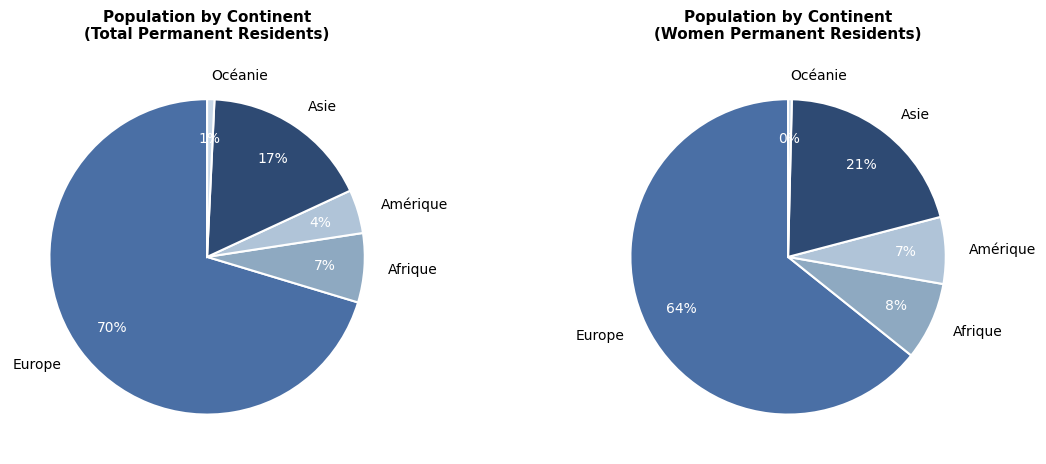

What is the smallest slice in the pie chart?

Océanie